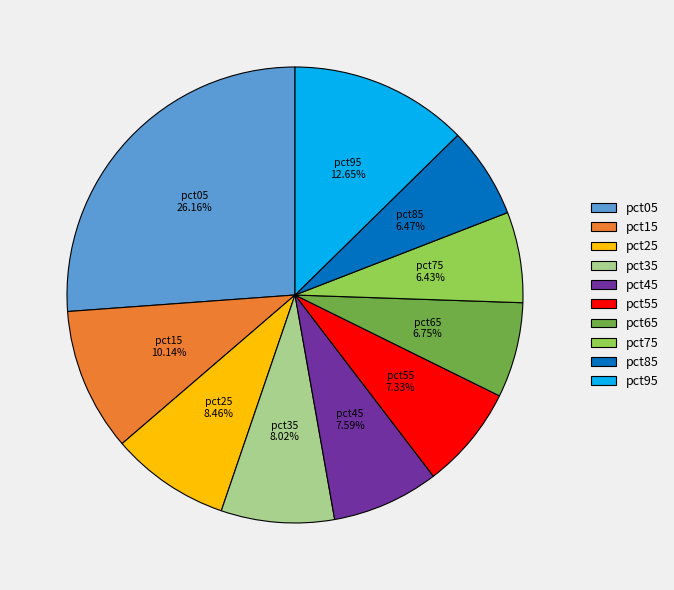

Which category has the biggest portion of the pie?

pct05